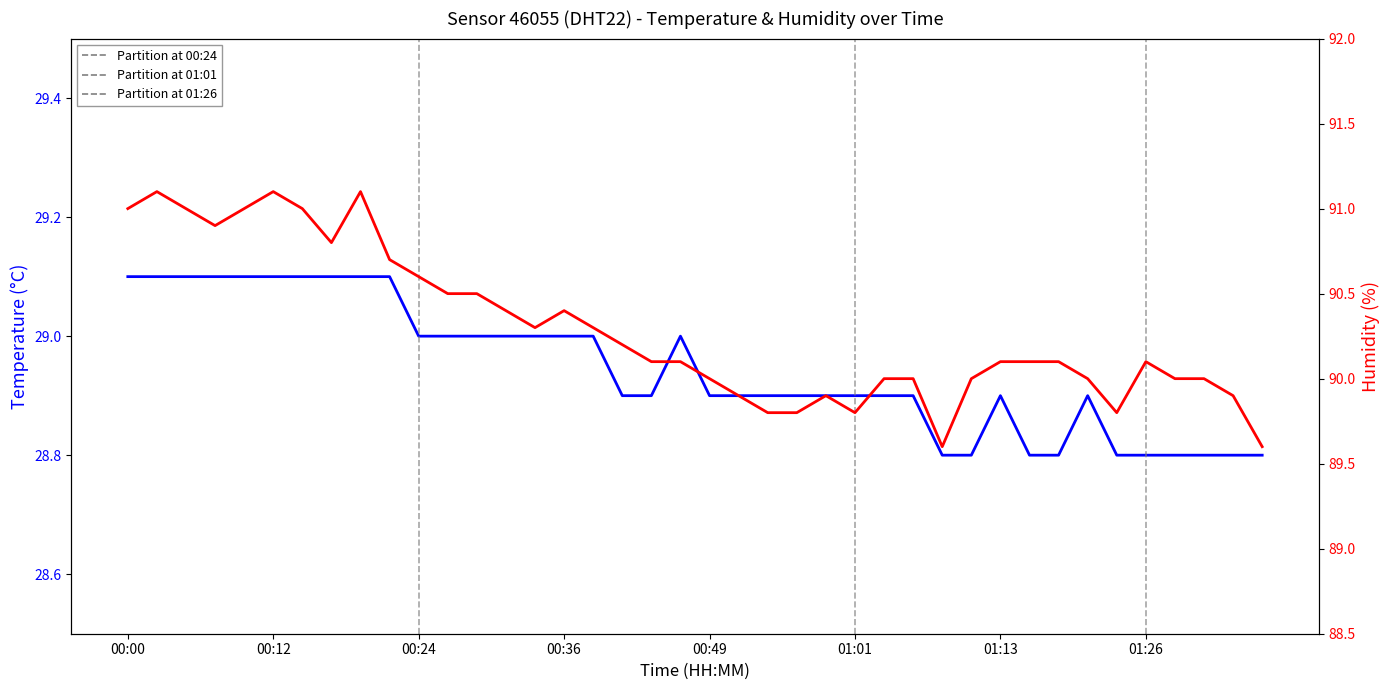

At which category does the chart reach its minimum across all series?

01:08